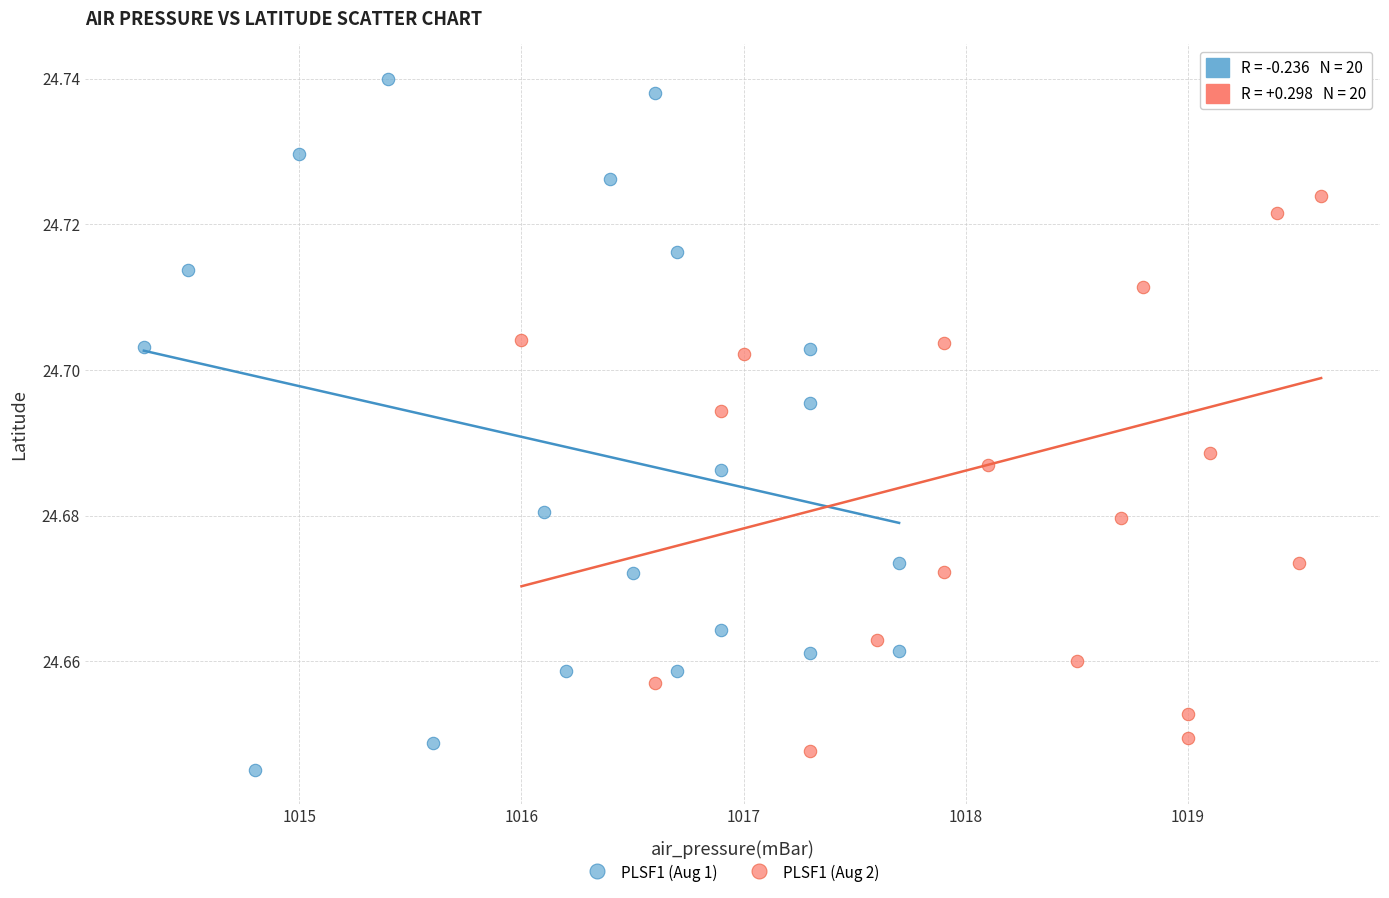

What are all the series names shown in the legend?

PLSF1 (Aug 1), PLSF1 (Aug 2)